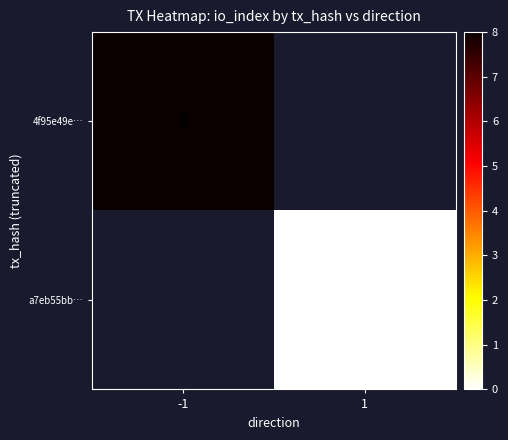

True or false: 4f95e49e… has a value of 12 at -1.

False